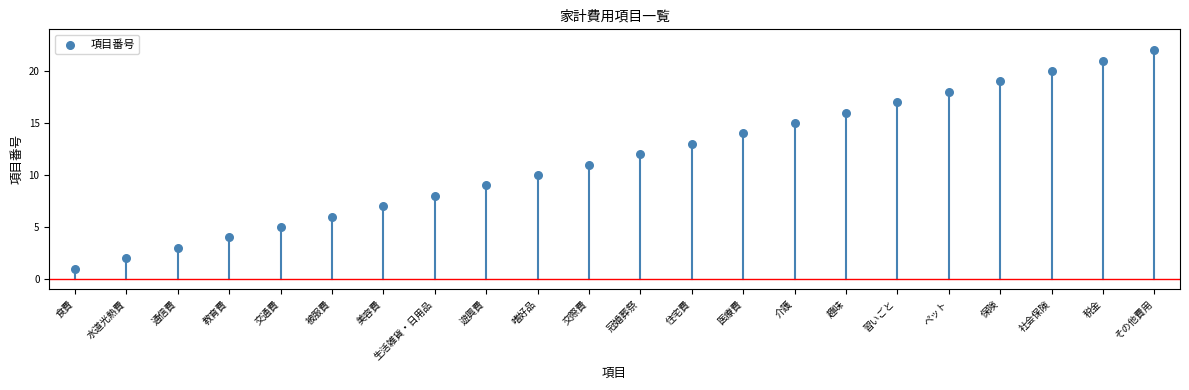

What is the range of Y values (max minus min)?

21